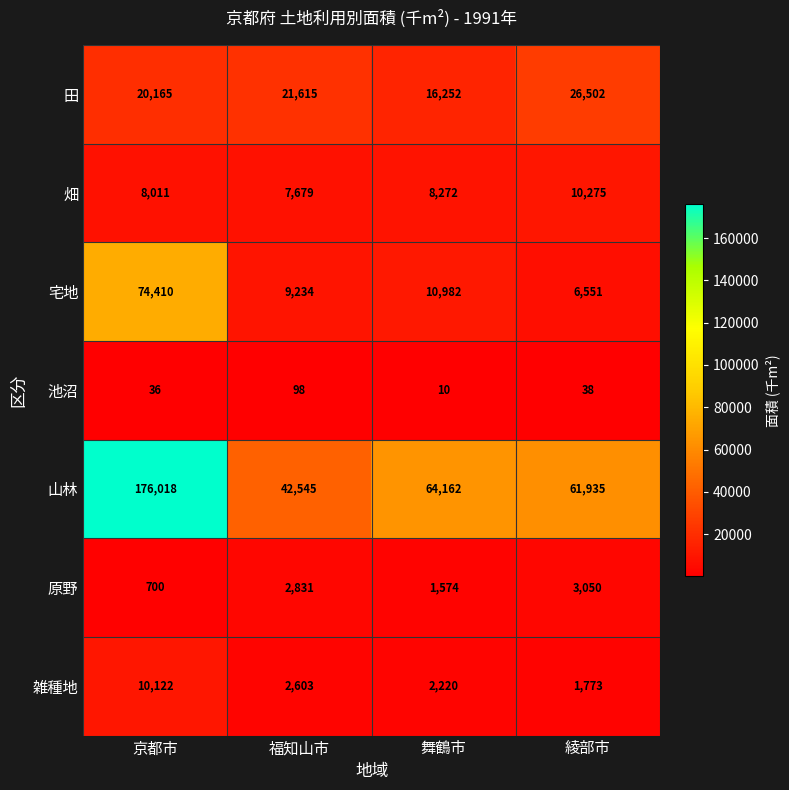

List the labels in order of 宅地 value, smallest first.

綾部市, 福知山市, 舞鶴市, 京都市